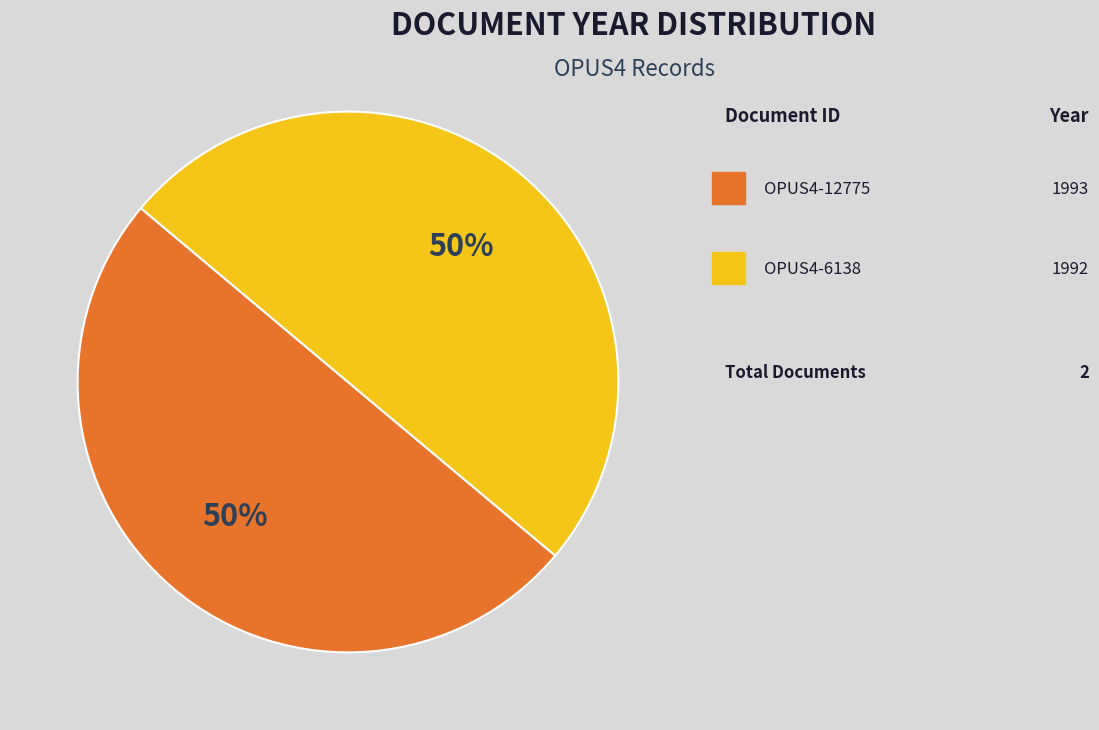

What is the majority slice?

OPUS4-12775